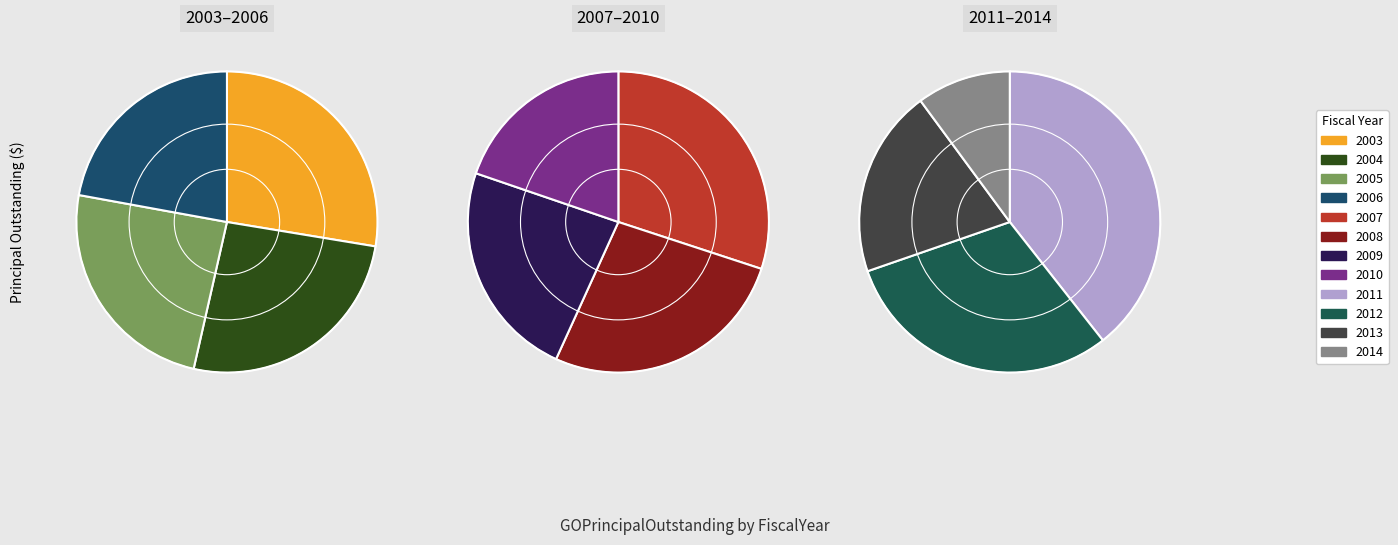

Is there any slice that represents more than half of the pie?

No